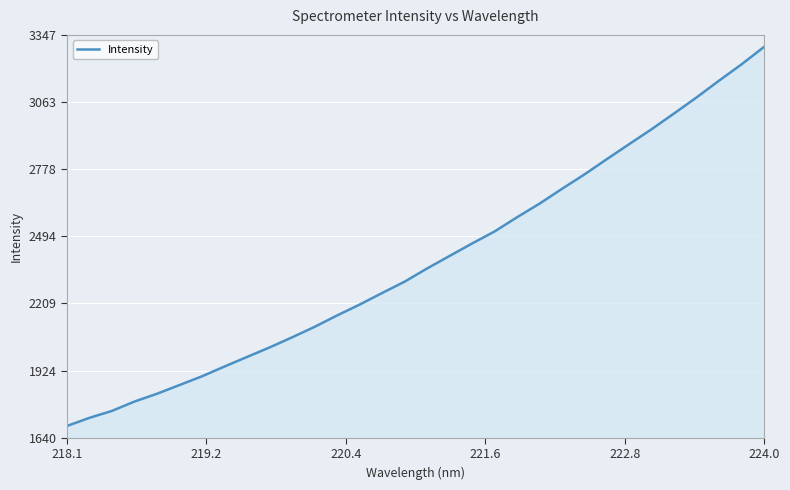

What is the minimum value shown in the chart?

1689.6